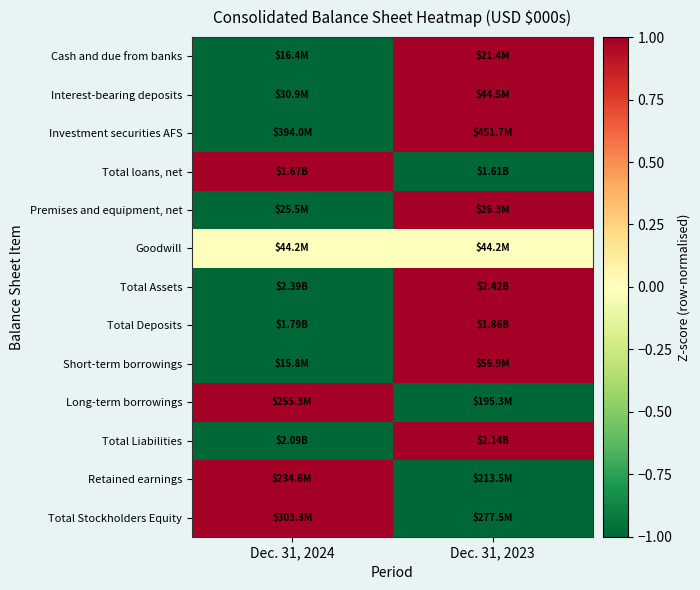

At which category is the sum across all series the highest?

Dec. 31, 2023